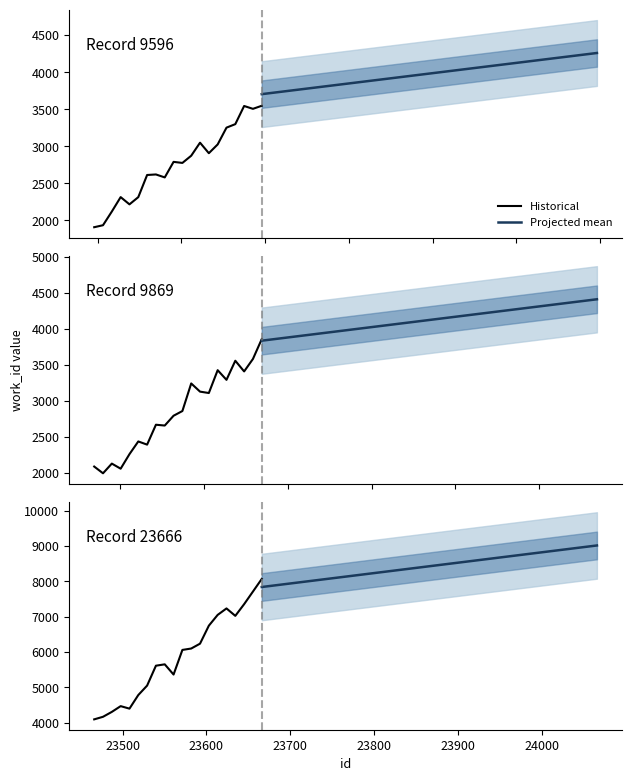

What is the average value of the Historical series?

5875.2